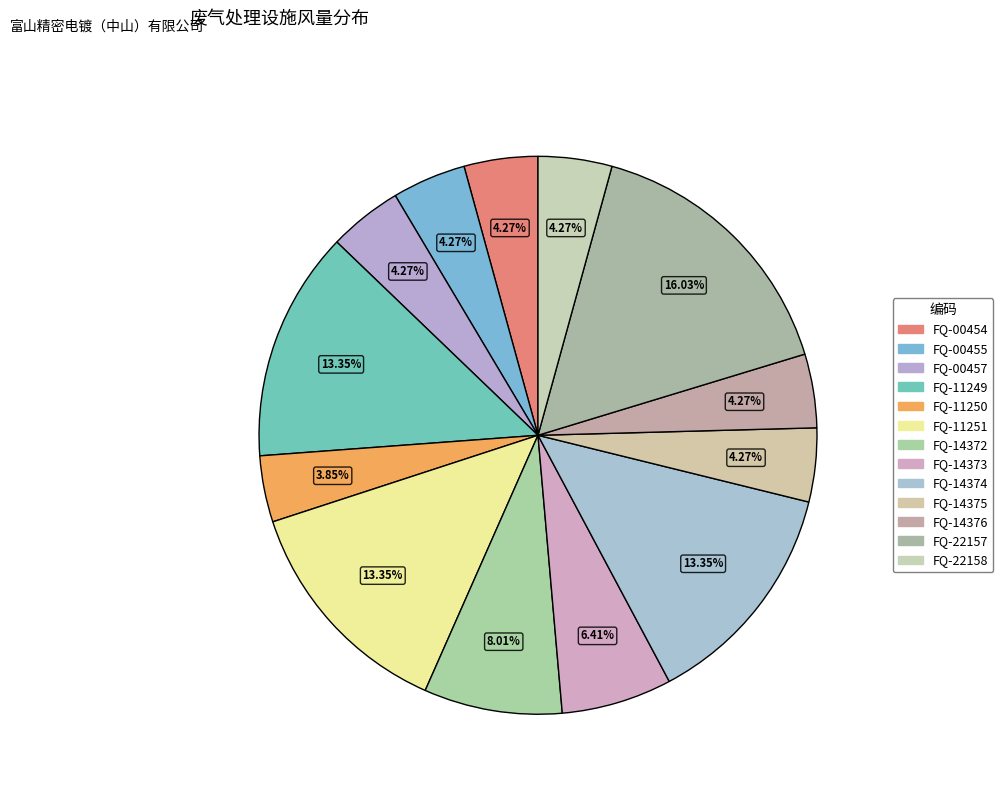

Rank the categories by value from highest to lowest.

FQ-22157, FQ-11249, FQ-11251, FQ-14374, FQ-14372, FQ-14373, FQ-00454, FQ-00455, FQ-00457, FQ-14375, FQ-14376, FQ-22158, FQ-11250